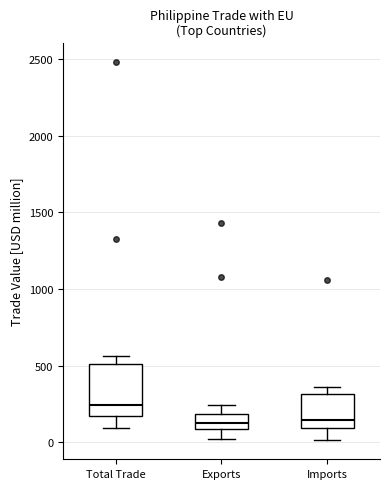

Reading left to right, read every box against the y-axis: the position of its median line, the range the box covers, and the ends of its whiskers. The values are not printed on the chart, so give them approximately, as read against the axis.

Total Trade: median 250, box 150 to 500, whiskers 100 to 550
Exports: median 150, box 100 to 200, whiskers 0 to 250
Imports: median 150, box 100 to 300, whiskers 0 to 350